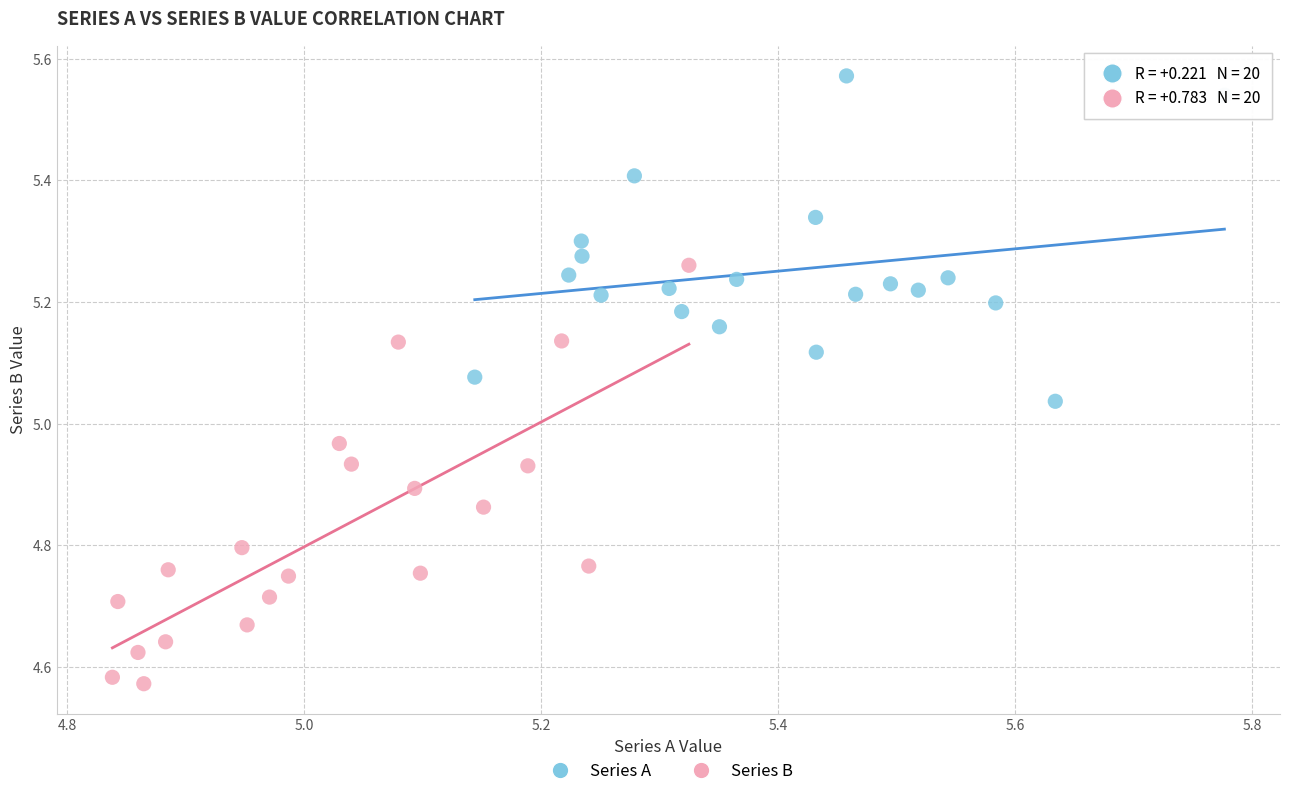

Which series has the widest spread of Y values?

Series B